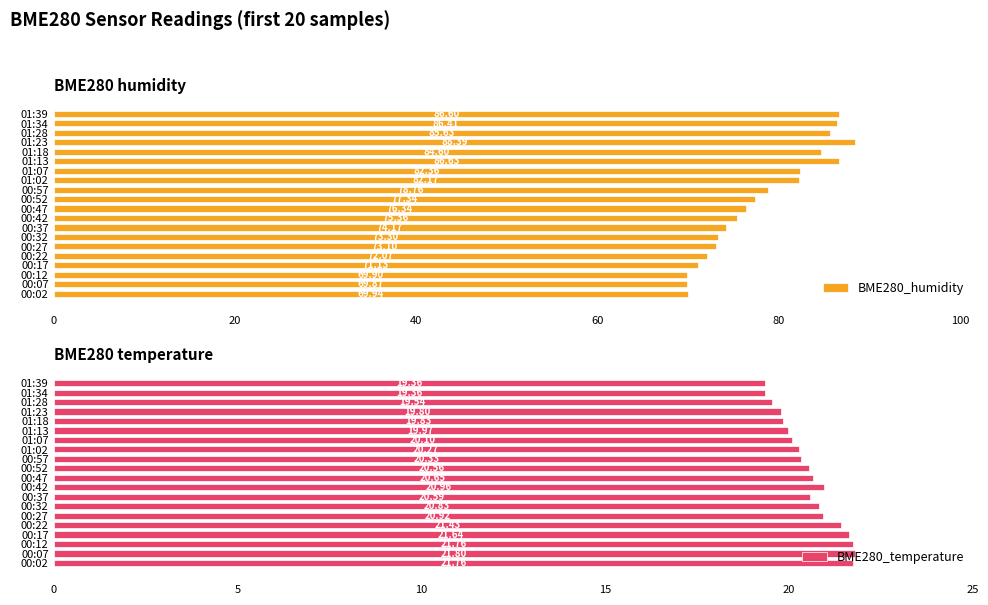

What is the difference between the maximum and minimum values in the BME280_humidity series?

18.5